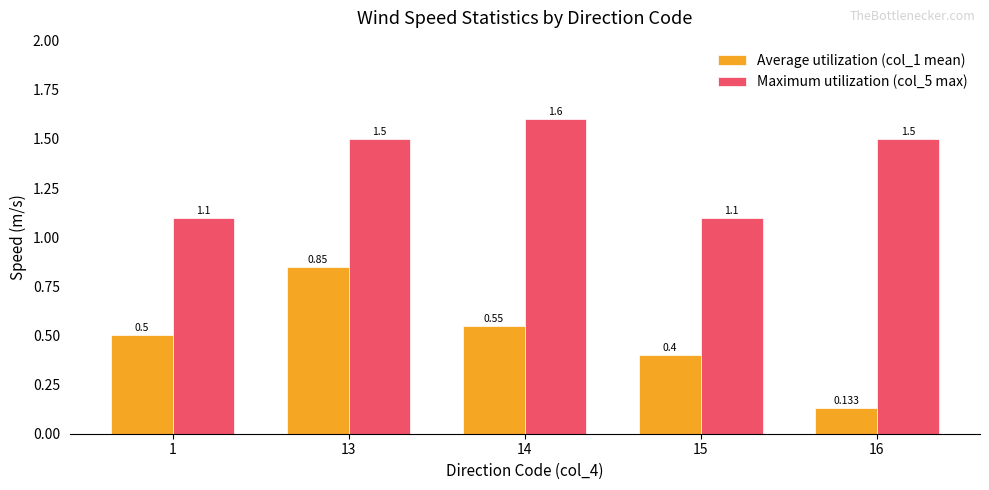

At 14, list the series in order from smallest to largest.

Average utilization (col_1 mean), Maximum utilization (col_5 max)